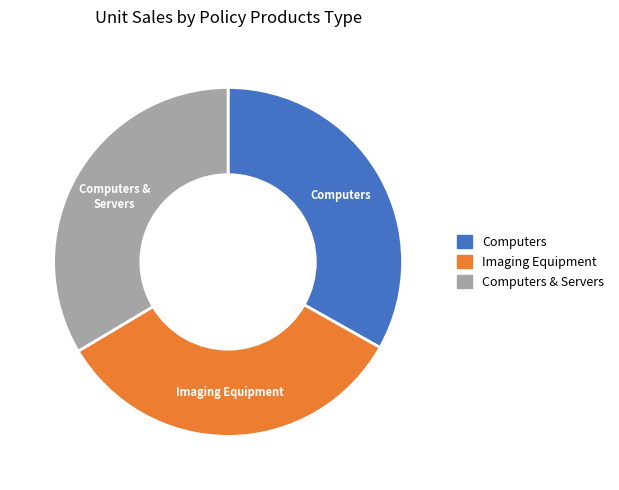

Is there a majority slice in this chart?

No